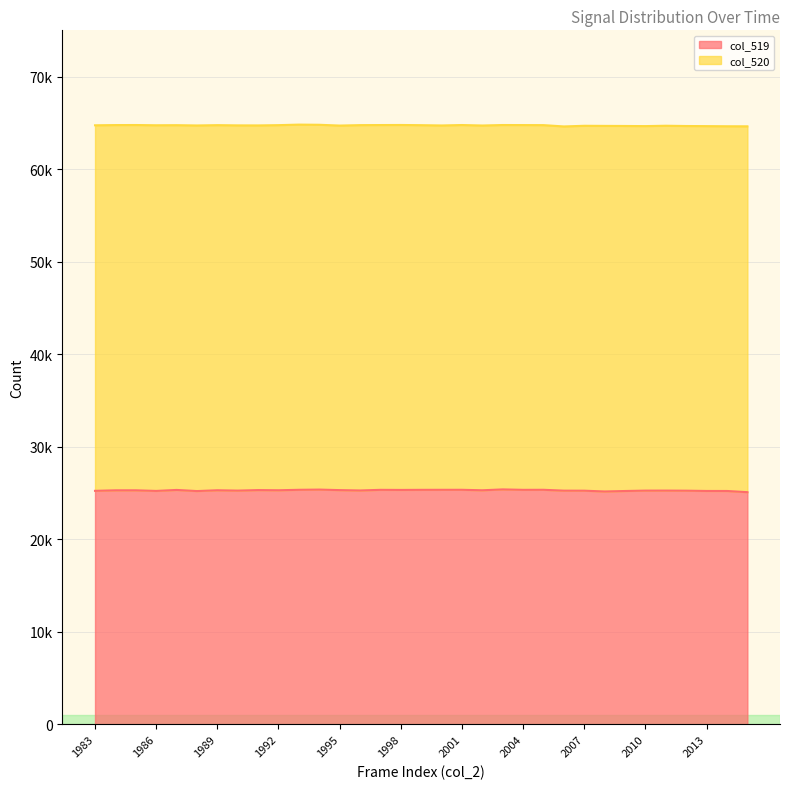

What is the difference between the values at 1992 and 1985?

5